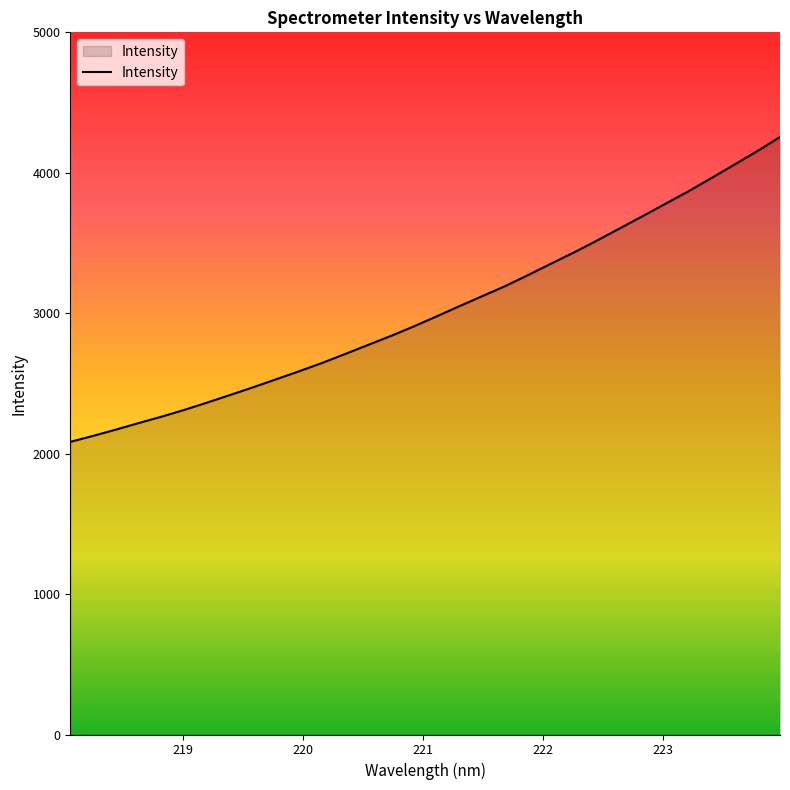

What is the smallest value displayed?

2083.7